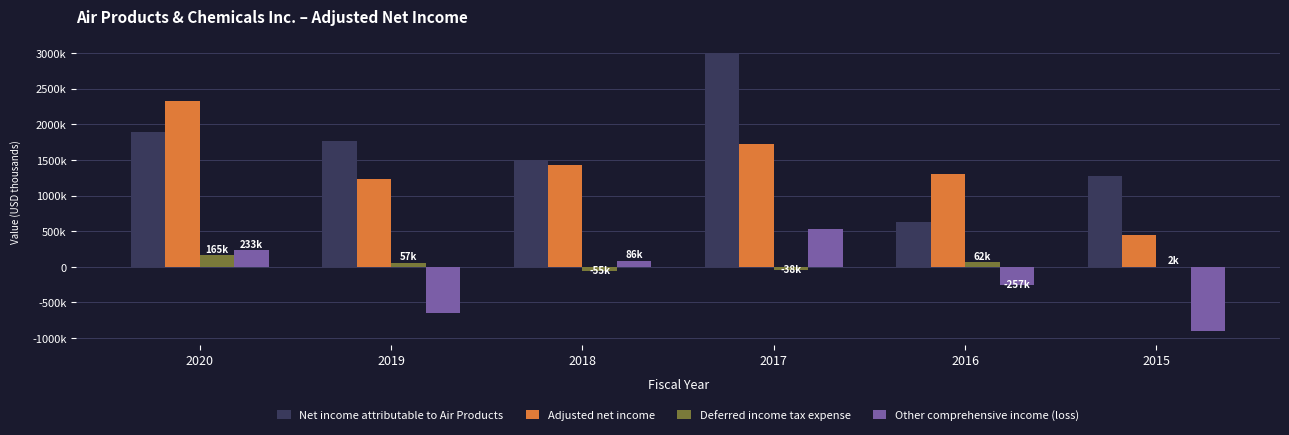

Rank the categories by Adjusted net income value from lowest to highest.

2015, 2019, 2016, 2018, 2017, 2020